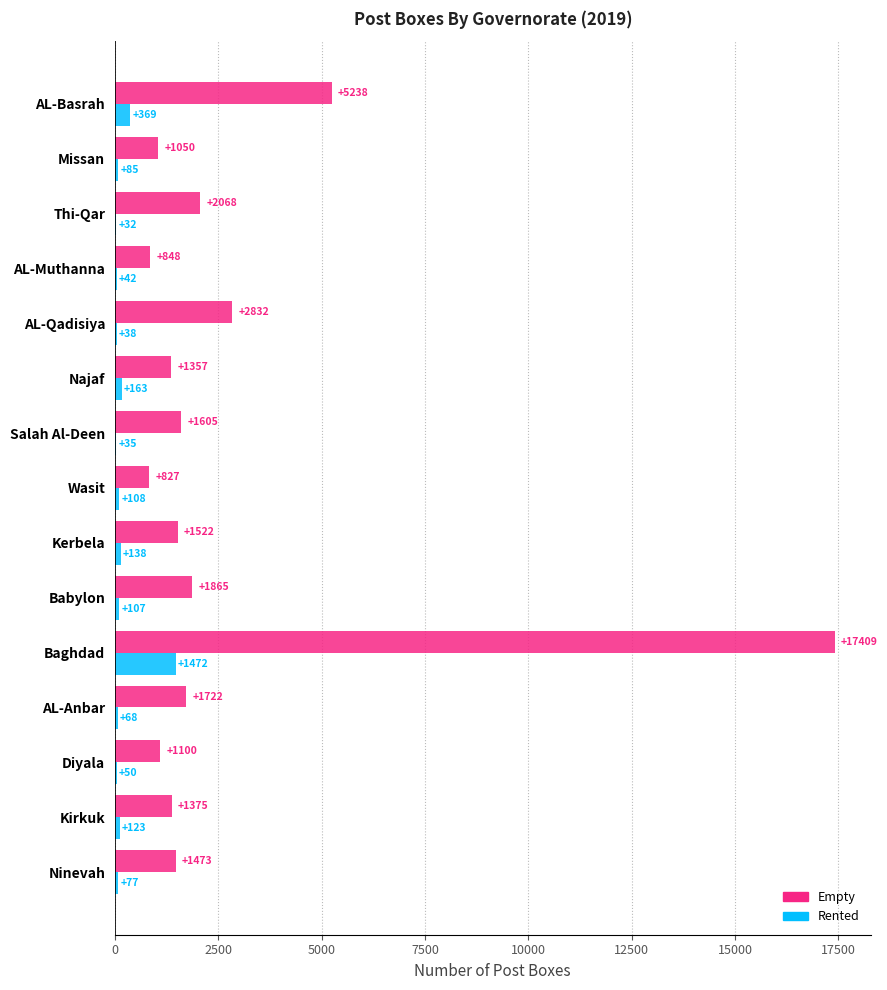

Which series changed the most between Ninevah and Missan?

Empty